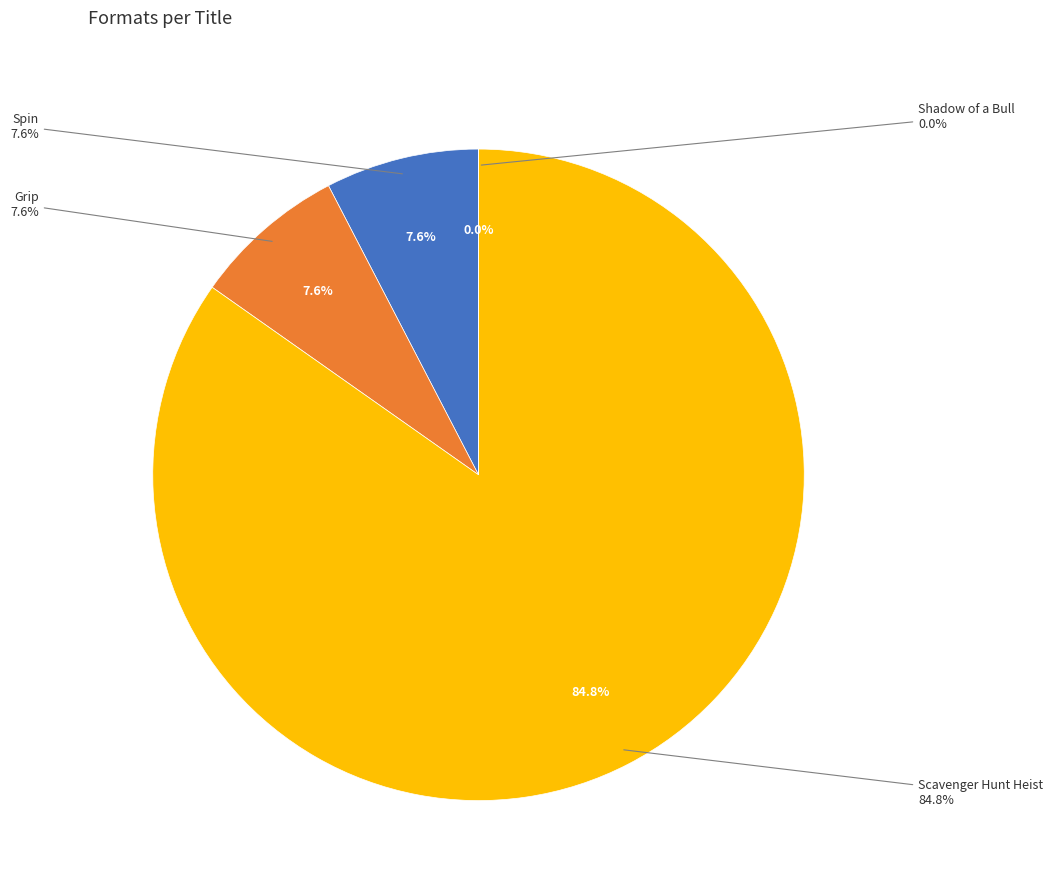

Which slice is the largest?

Scavenger Hunt Heist